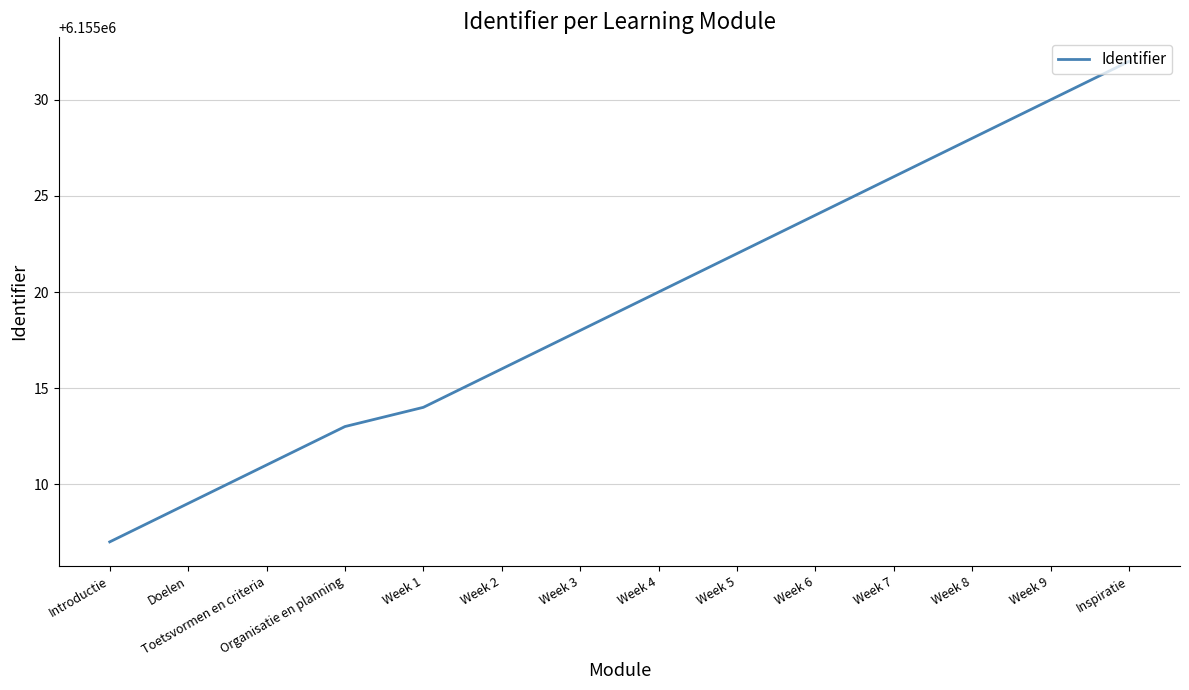

What is the difference between the values at Toetsvormen en criteria and Week 2?

5